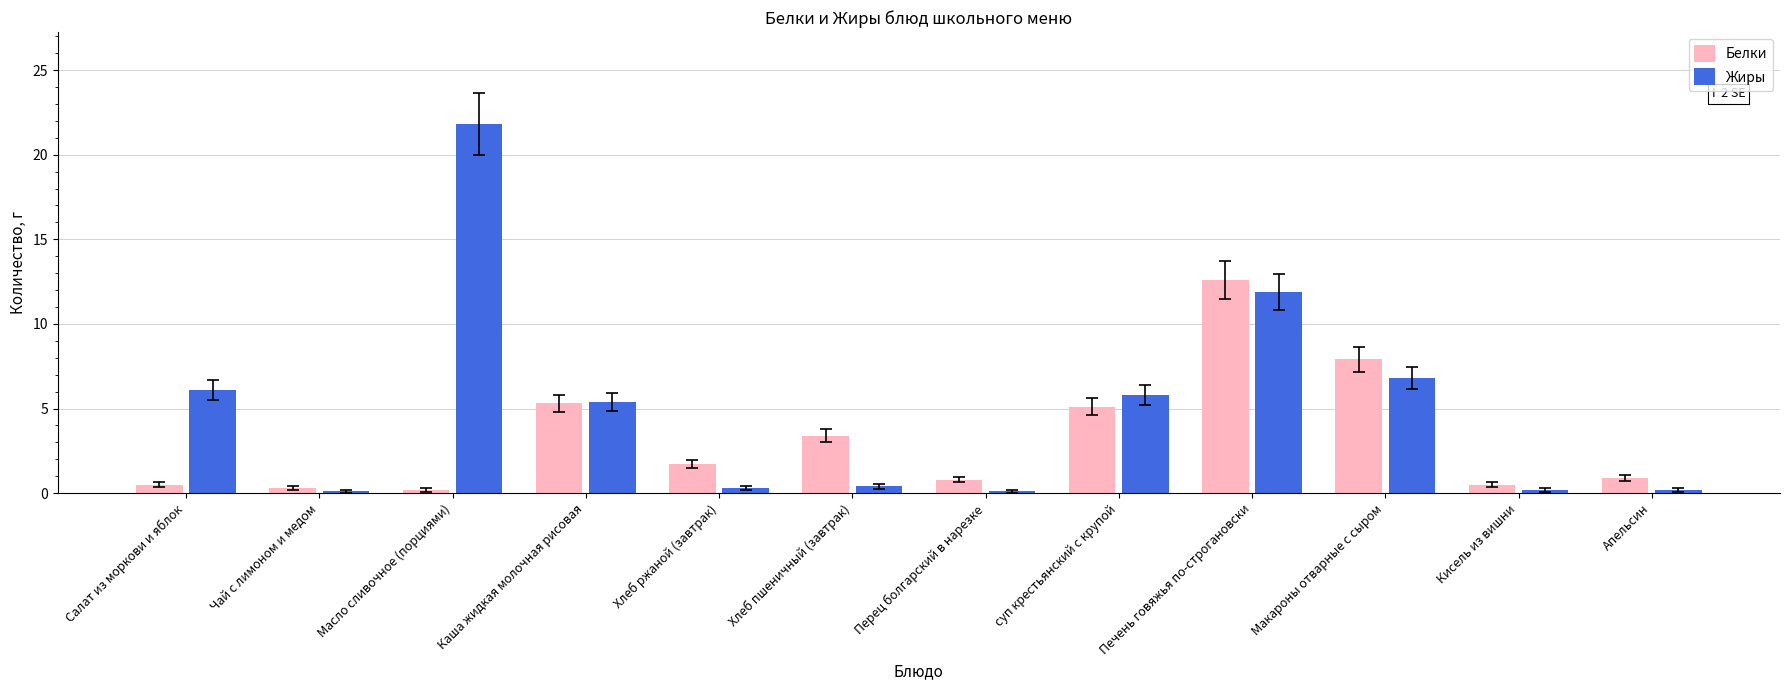

What are all the series names shown in the legend?

Белки, Жиры